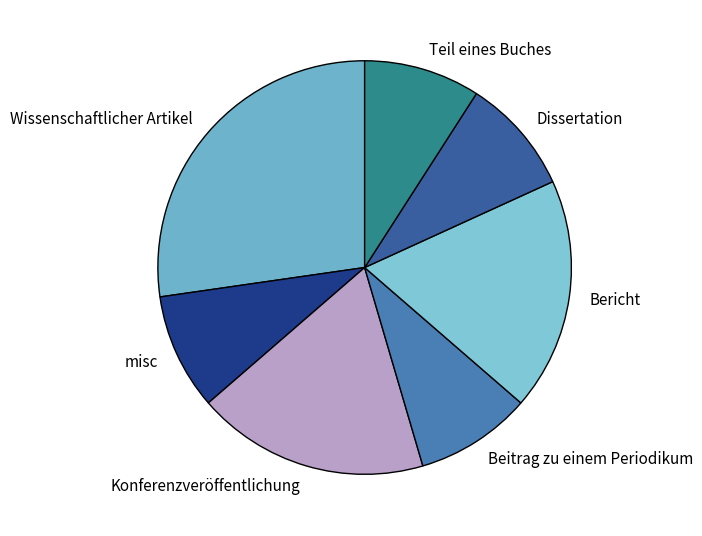

Count the number of slices in the pie.

7